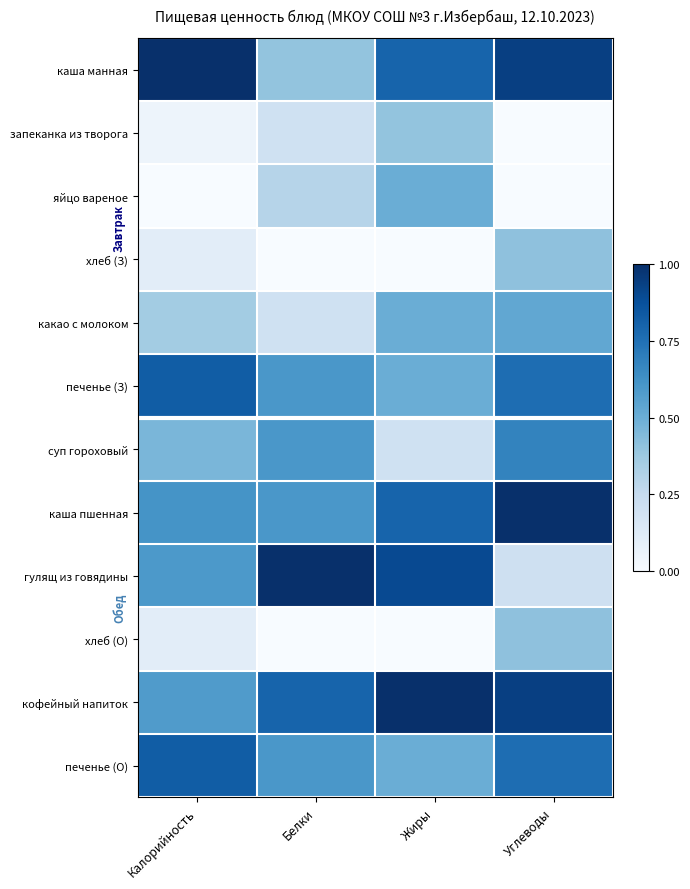

What is the greatest value displayed?

1.0